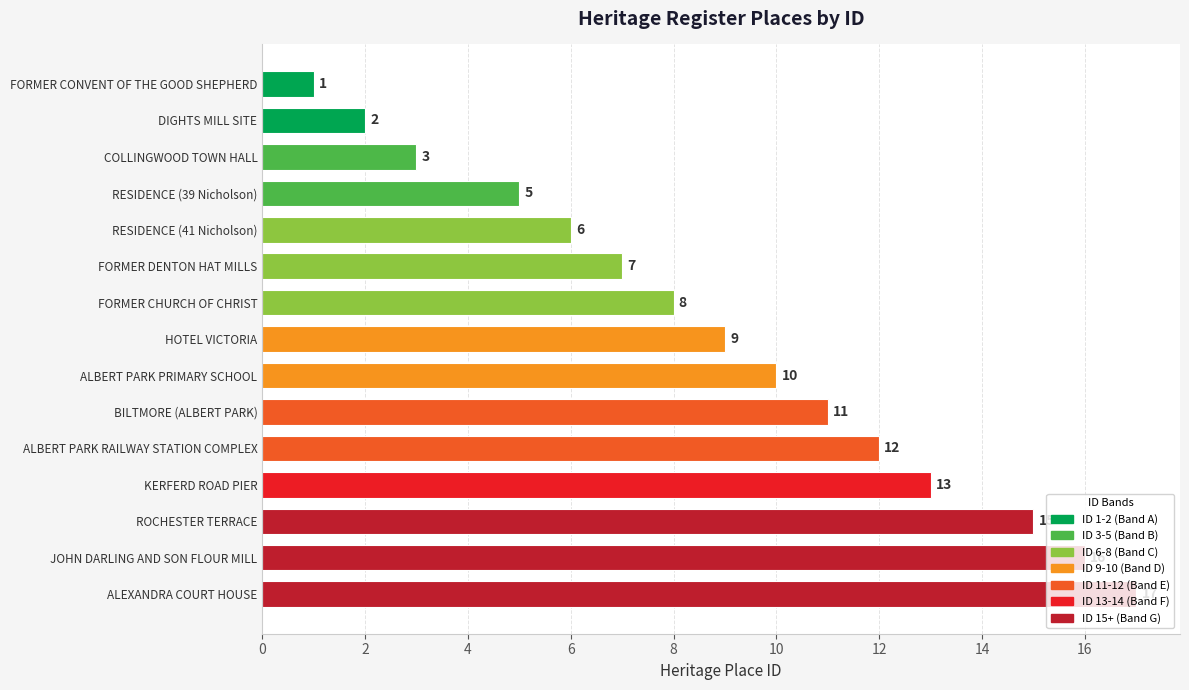

How many series are shown in this chart?

1